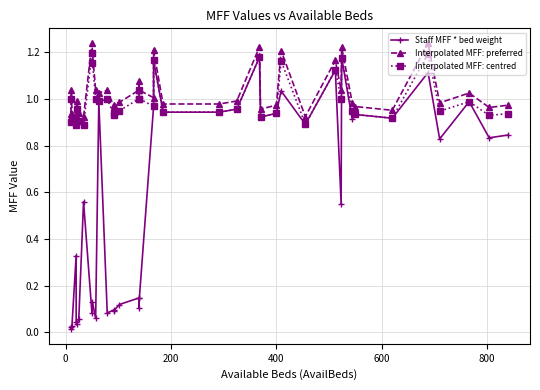

True or false: Staff MFF * bed weight and Interpolated MFF: preferred cross at least once.

False